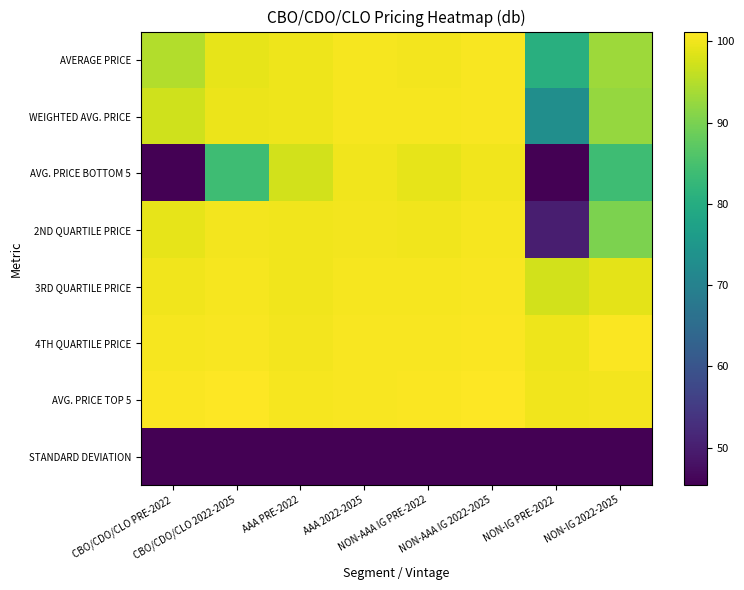

Which series has the largest total across all categories?

AVG. PRICE TOP 5